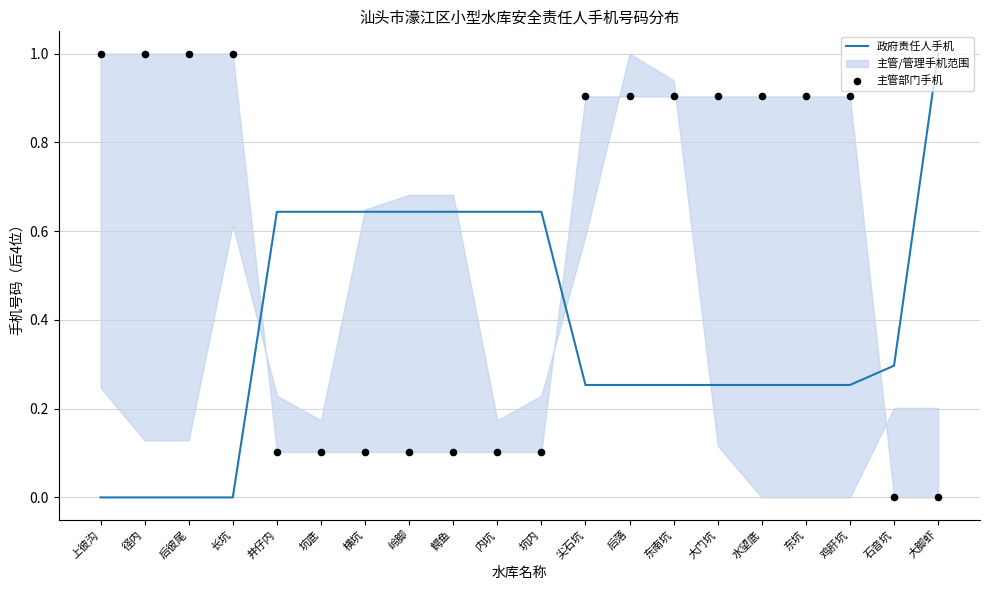

What is the highest value of the 政府责任人手机 series?

1.0